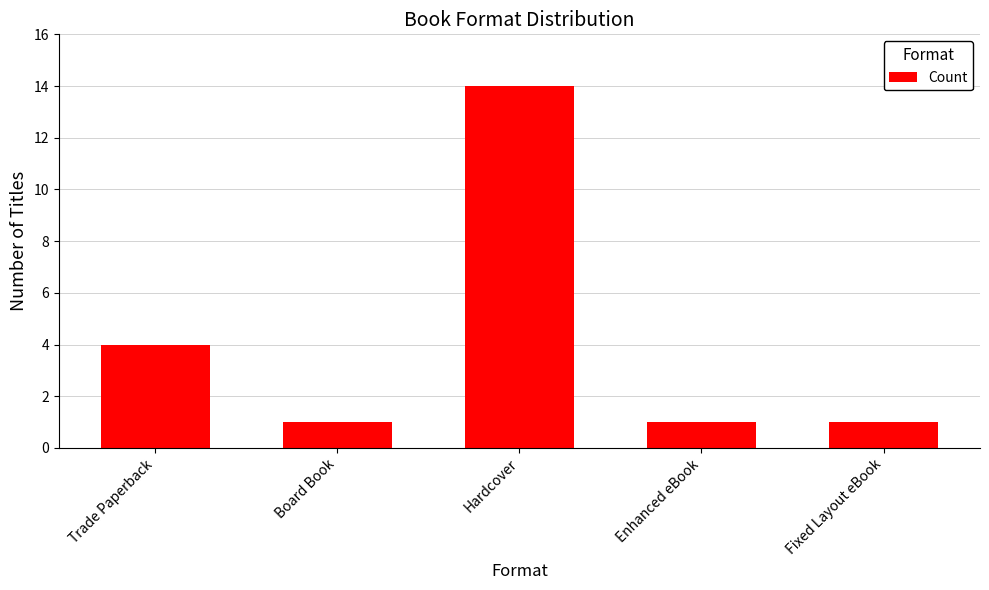

The value at Hardcover is 5. True or false?

False